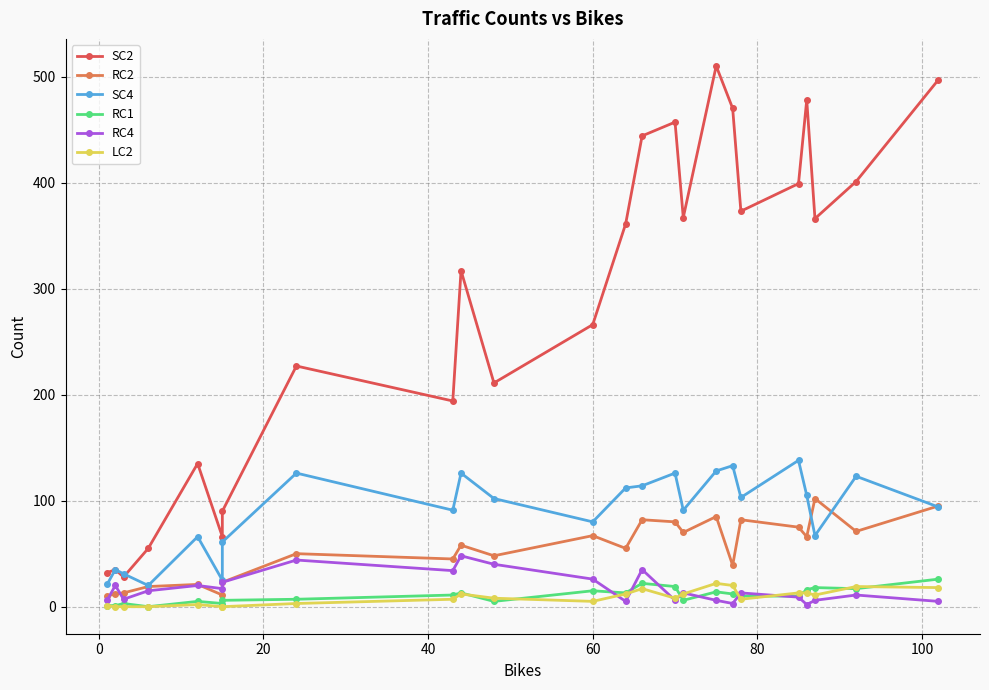

True or false: RC2 has a value of 37 at 60.

False